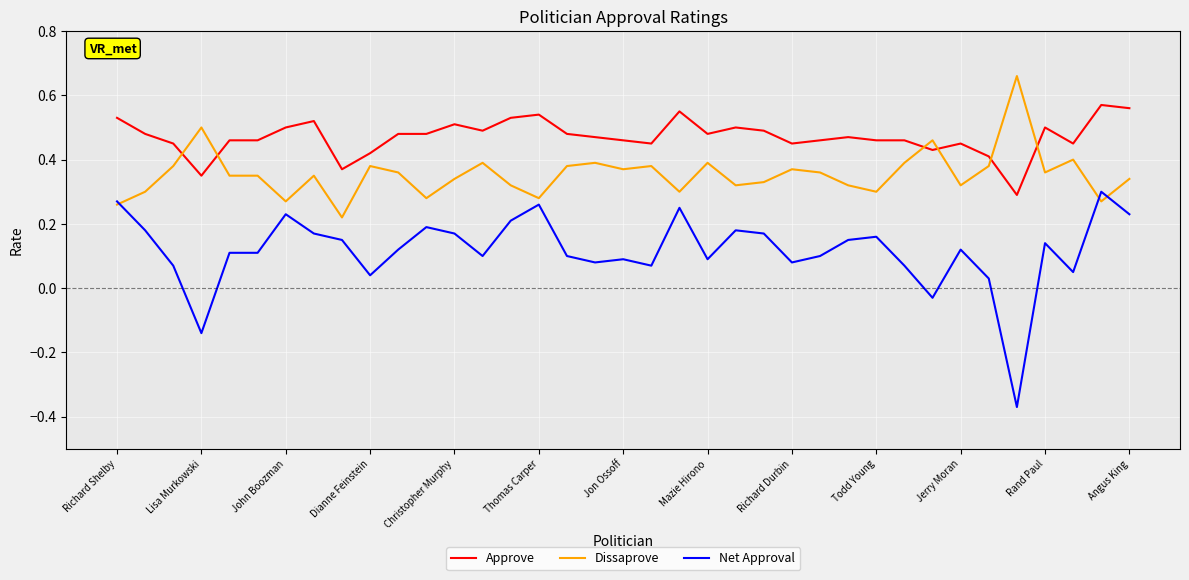

How many distinct data groups are displayed?

3